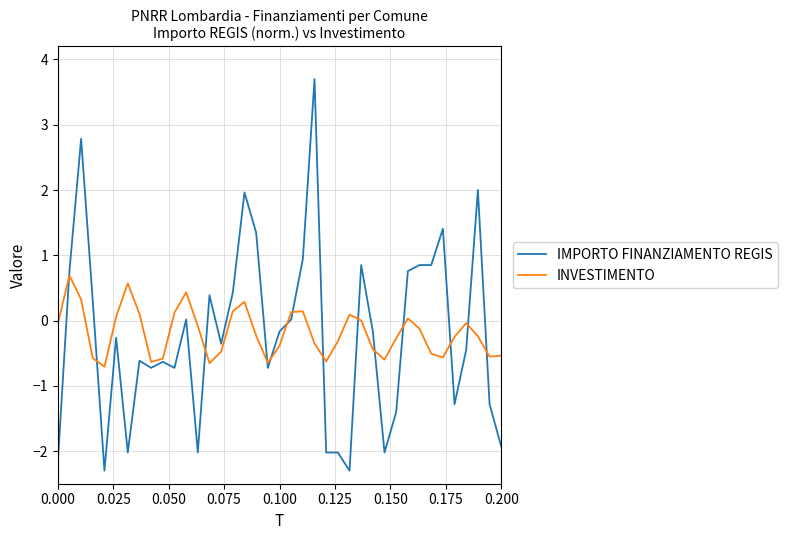

How many series are shown in this chart?

2